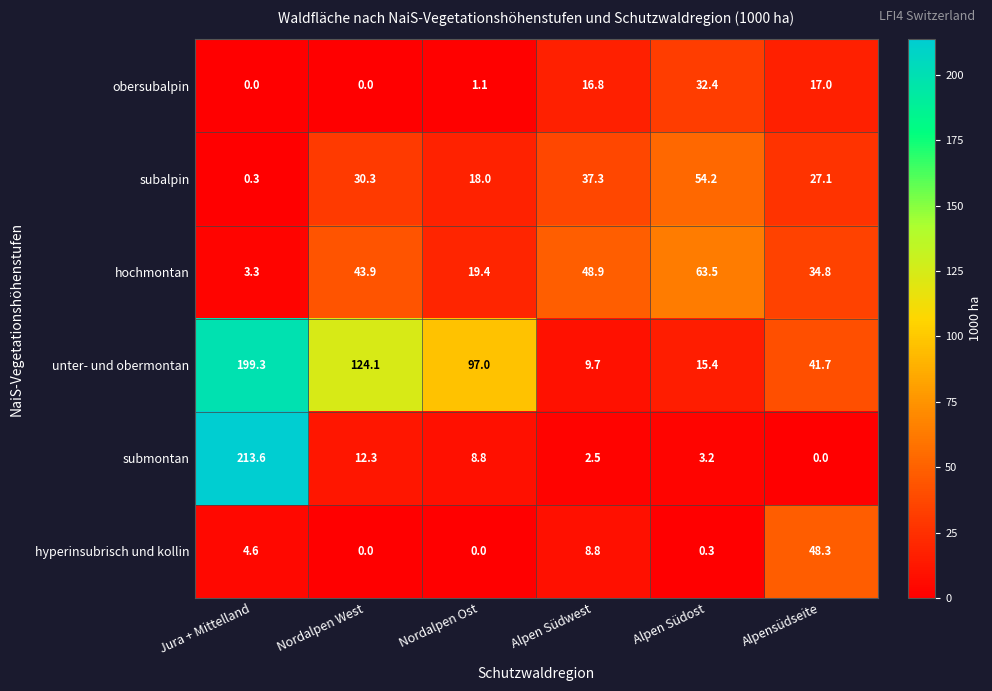

At which label does submontan first exceed 8?

Jura + Mittelland